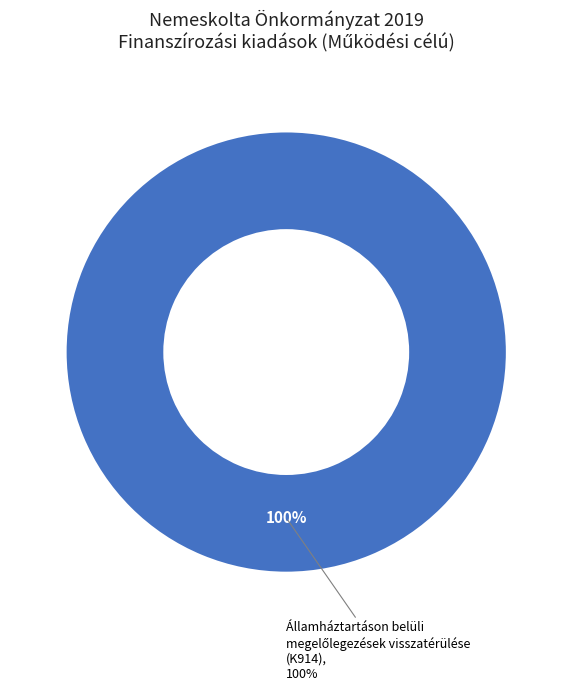

Does Államháztartáson belüli megelőlegezések visszatérülése (K914) account for over 50% of the chart?

Yes